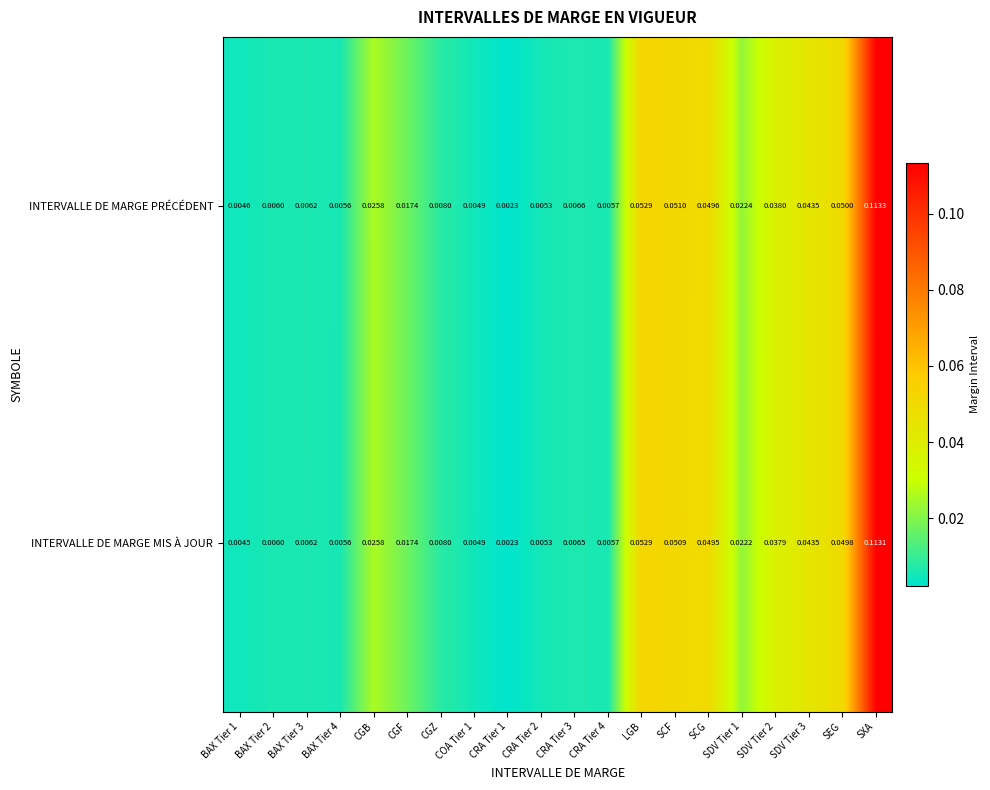

Which series changed the most between CRA Tier 3 and SEG?

INTERVALLE DE MARGE PRÉCÉDENT